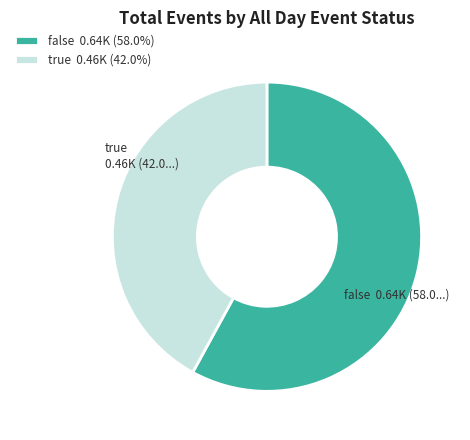

Does any single category account for the majority?

Yes